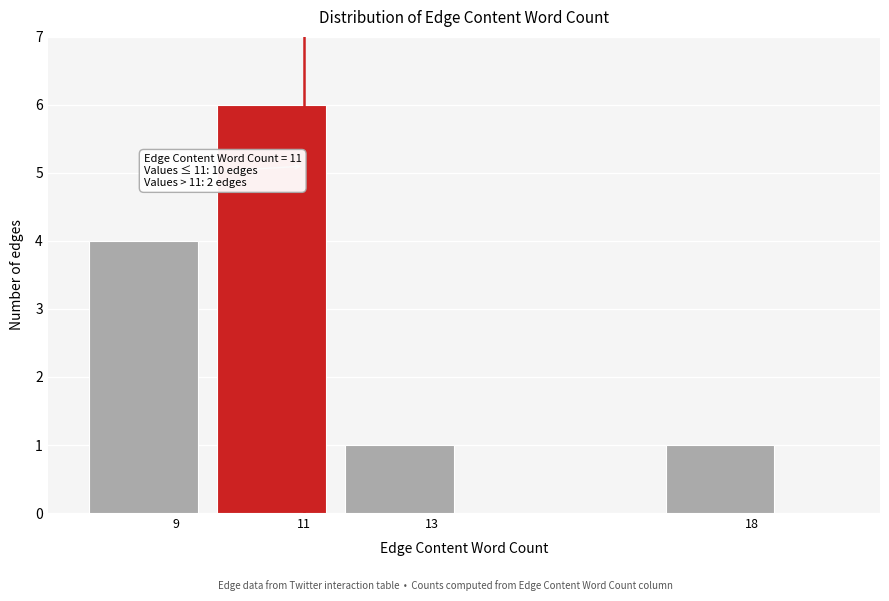

Reading left to right, list all the values displayed in this chart.

9=4	11=6	13=1	18=1